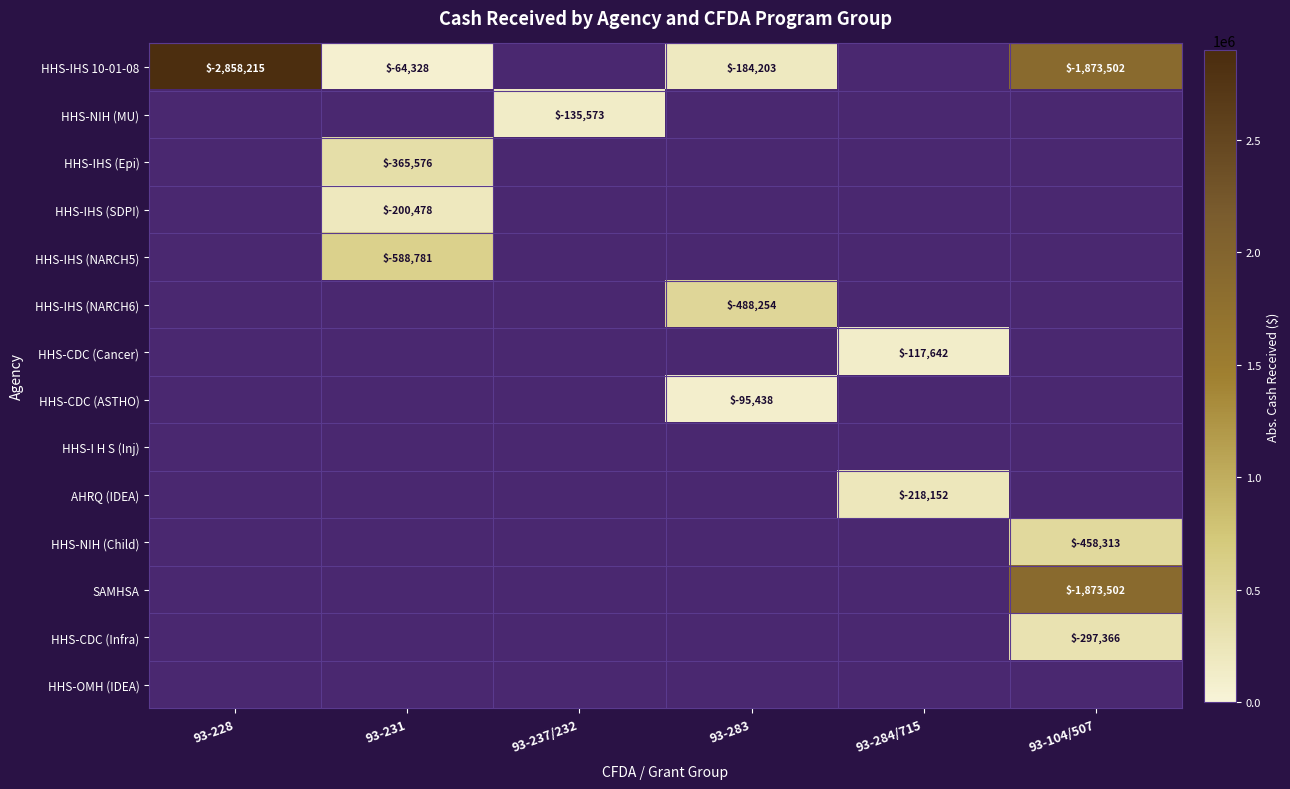

Is it true that HHS-IHS (NARCH6) equals -488254 at 93-283?

True